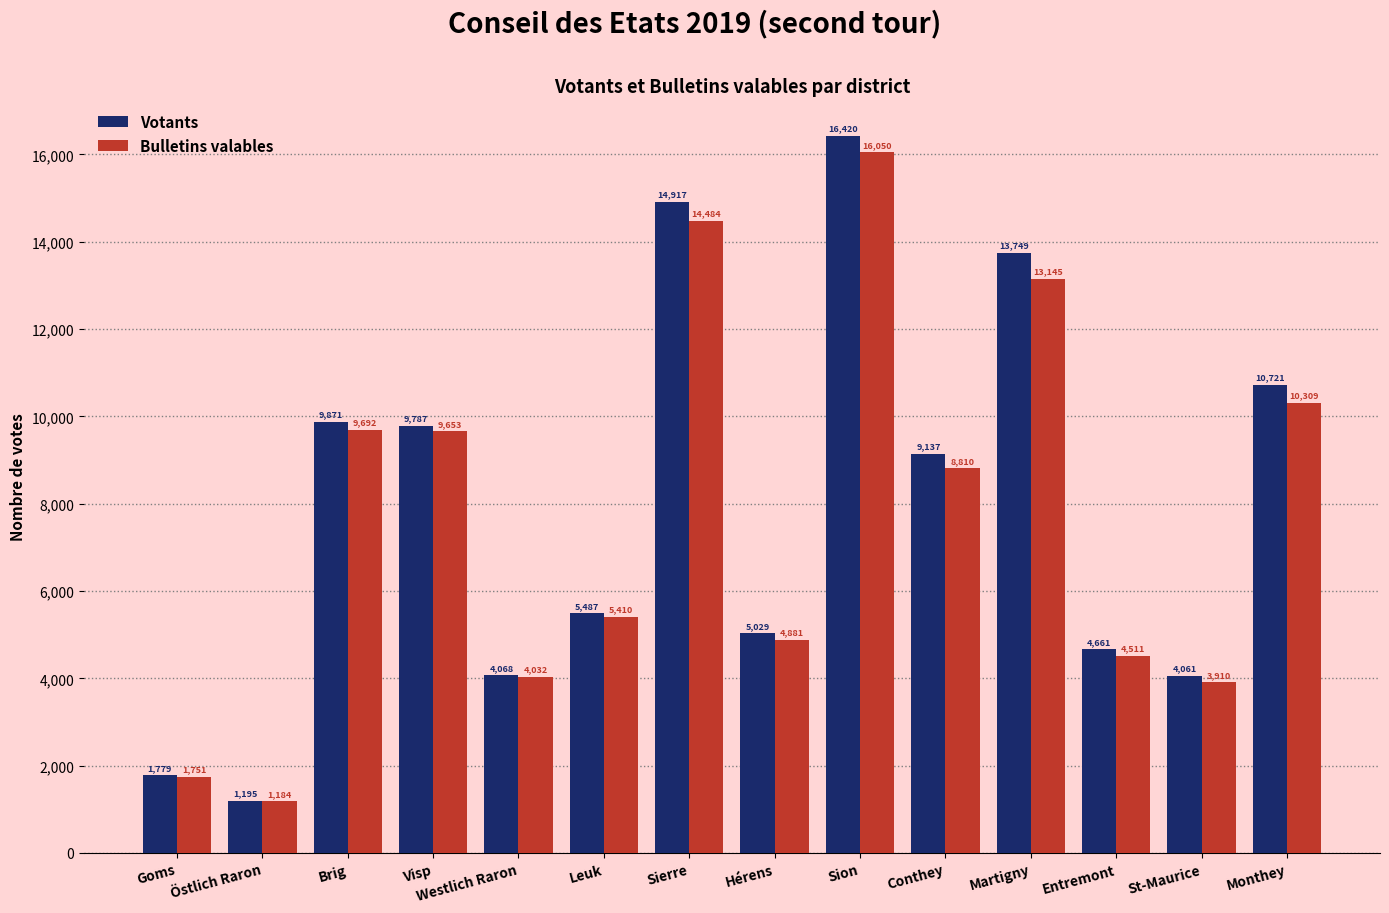

Is the value of Votants at Visp greater than the value of Bulletins valables at Westlich Raron?

Yes